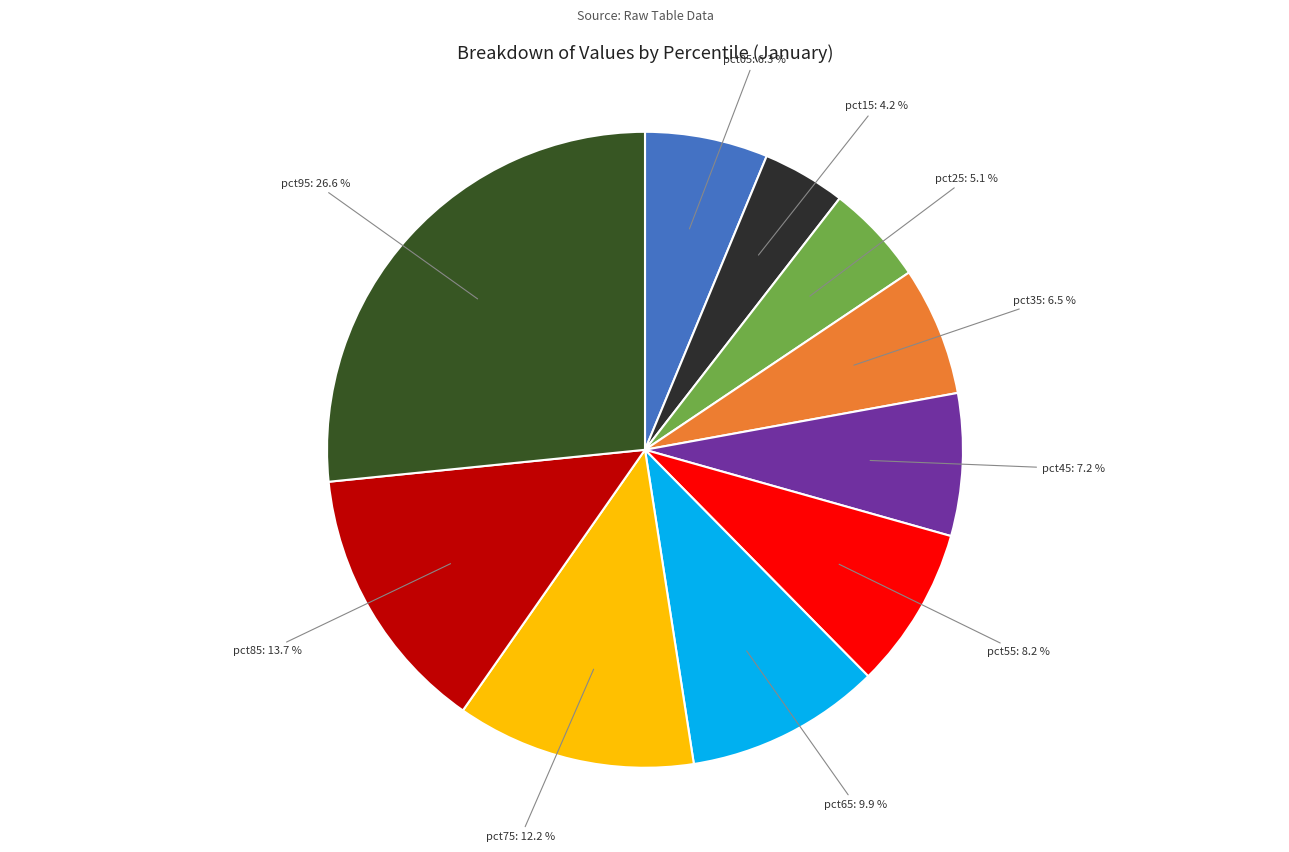

Does pct05 represent more than half of the total?

No